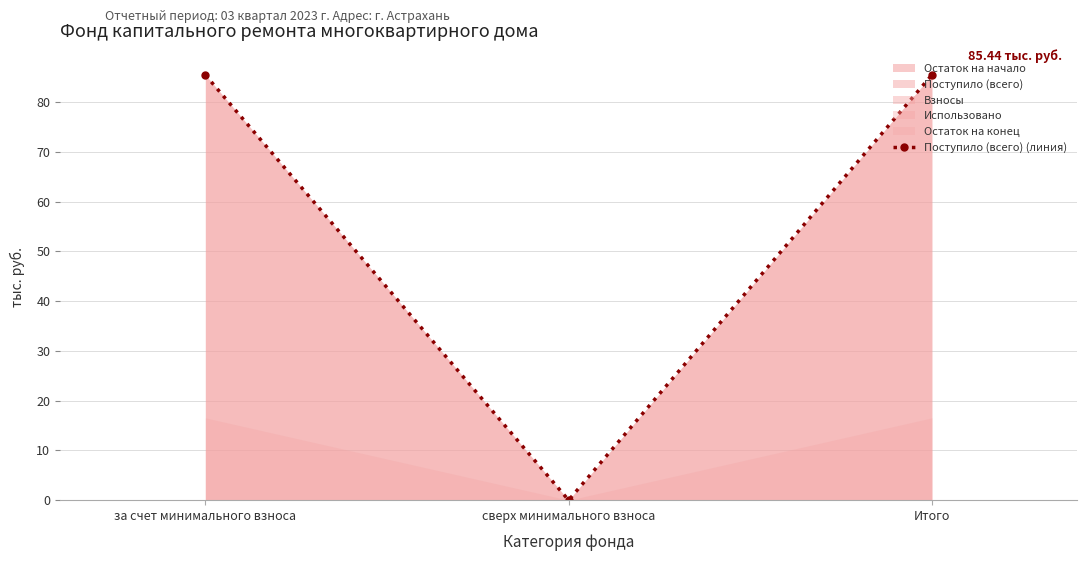

Reading right to left, extract all data points from this chart.

Итого=85.4	сверх минимального взноса=0.0	за счет минимального взноса=85.4